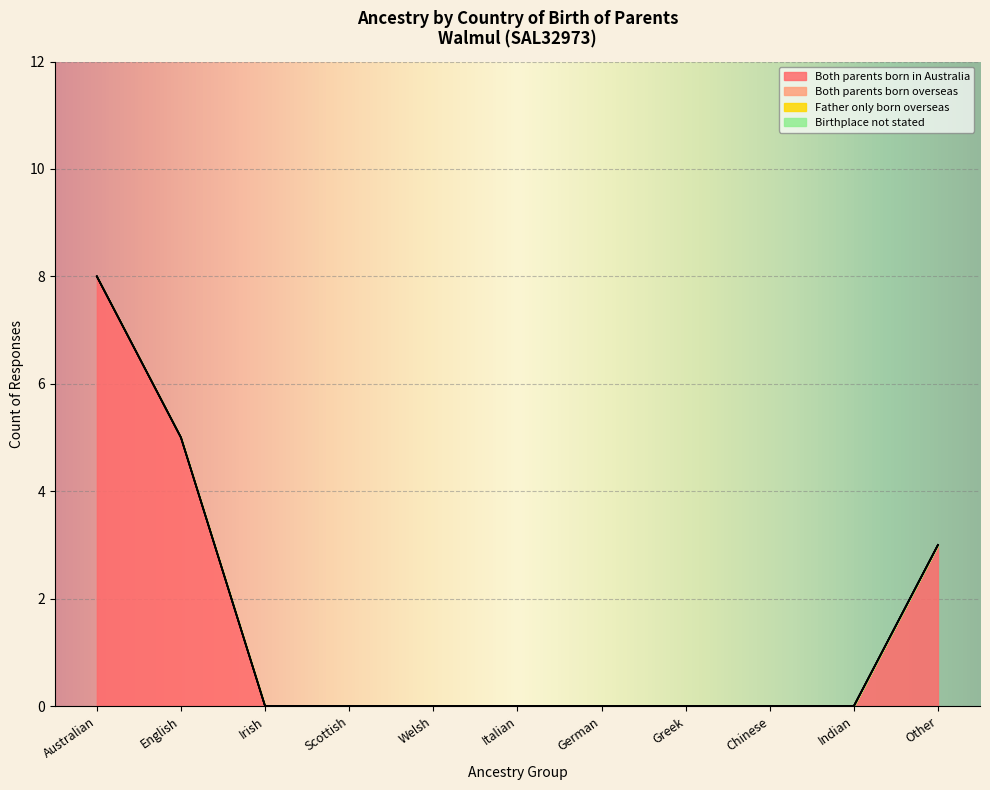

True or false: Both parents born in Australia and Birthplace not stated intersect in this chart.

False